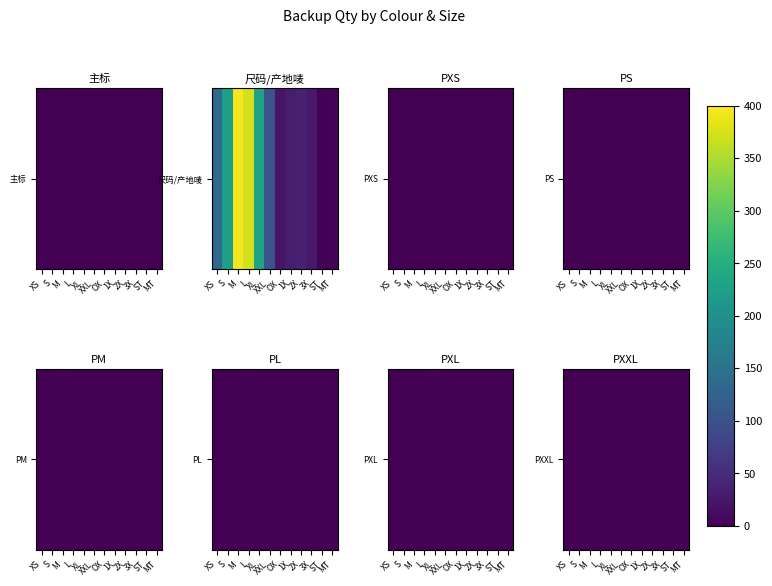

Which category has the highest value across all series?

XXL